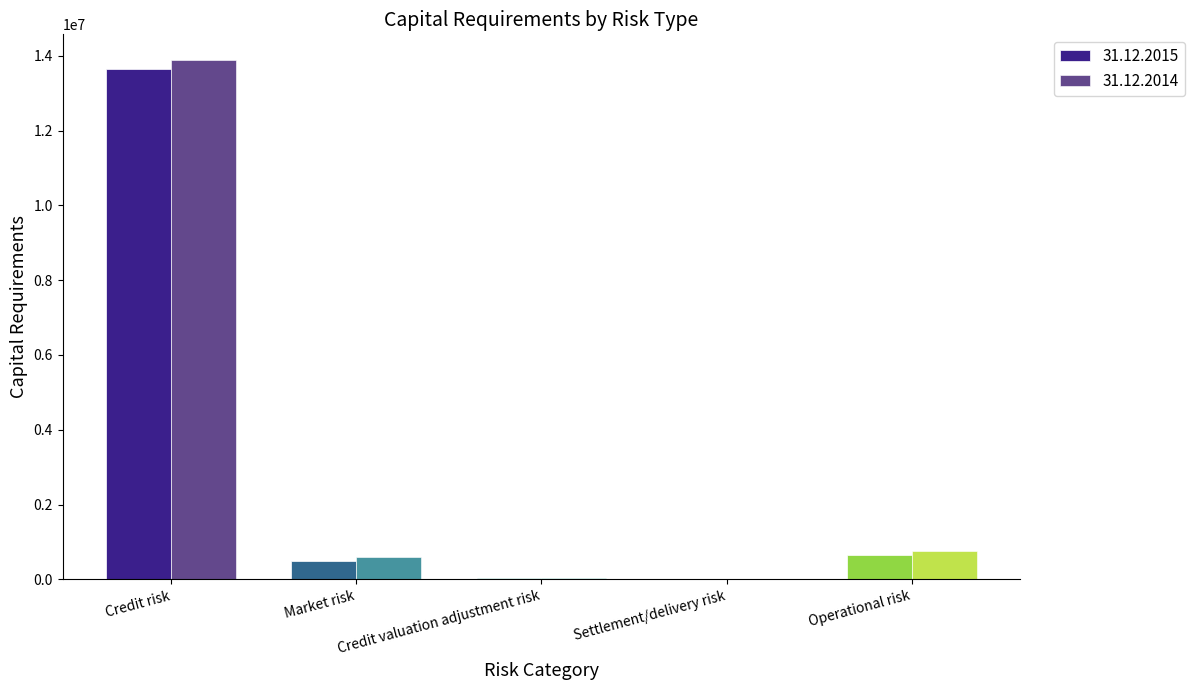

What is the label of the 4th bar from the left?

Settlement/delivery risk